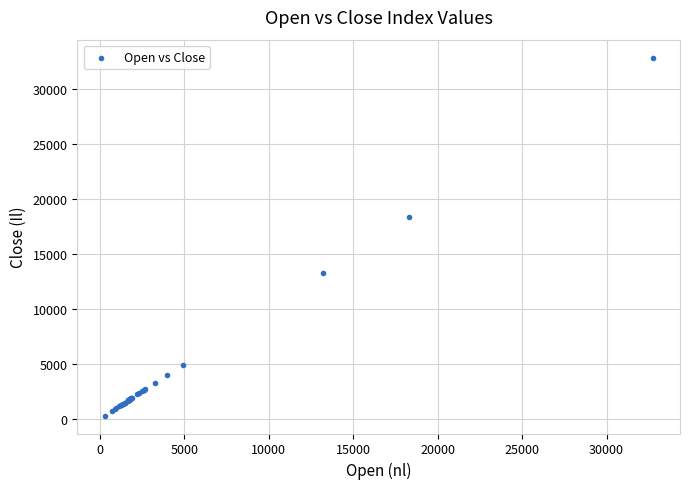

What Y value in the scatter plot is closest to 16580?

18360.5